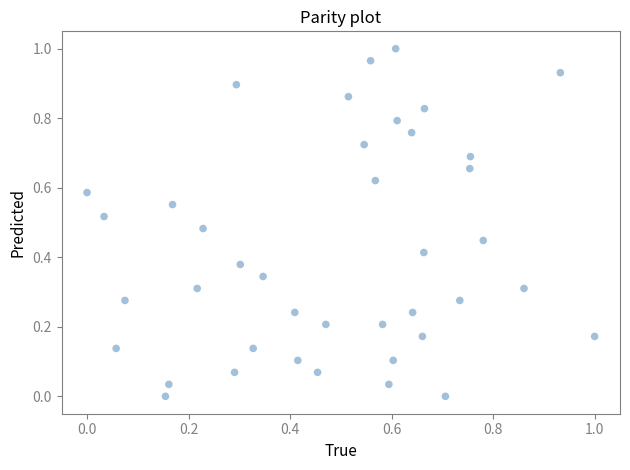

Count the number of points in this scatter plot.

40